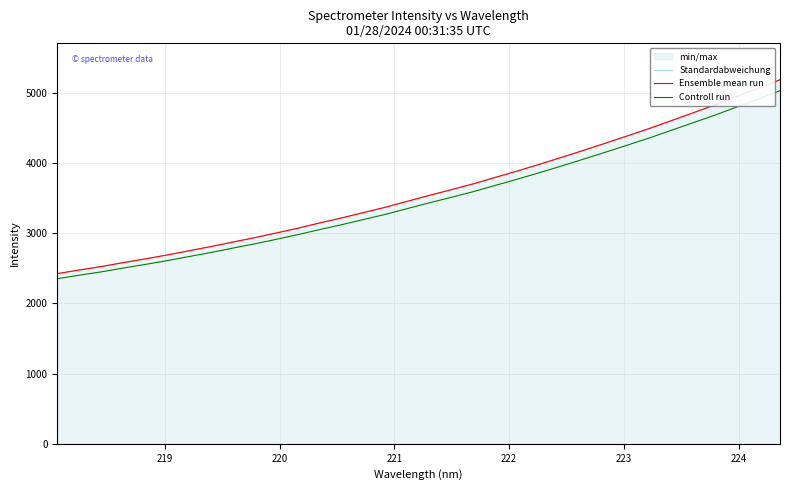

The value of Controll run at 27 is 7295.3. True or false?

False